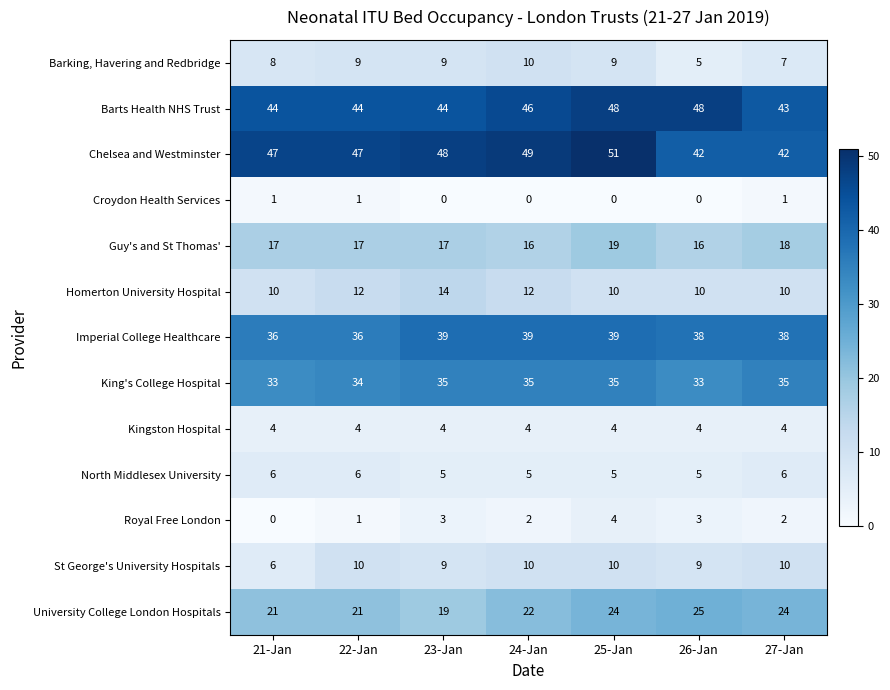

What value does the St George's University Hospitals series have at 24-Jan?

10